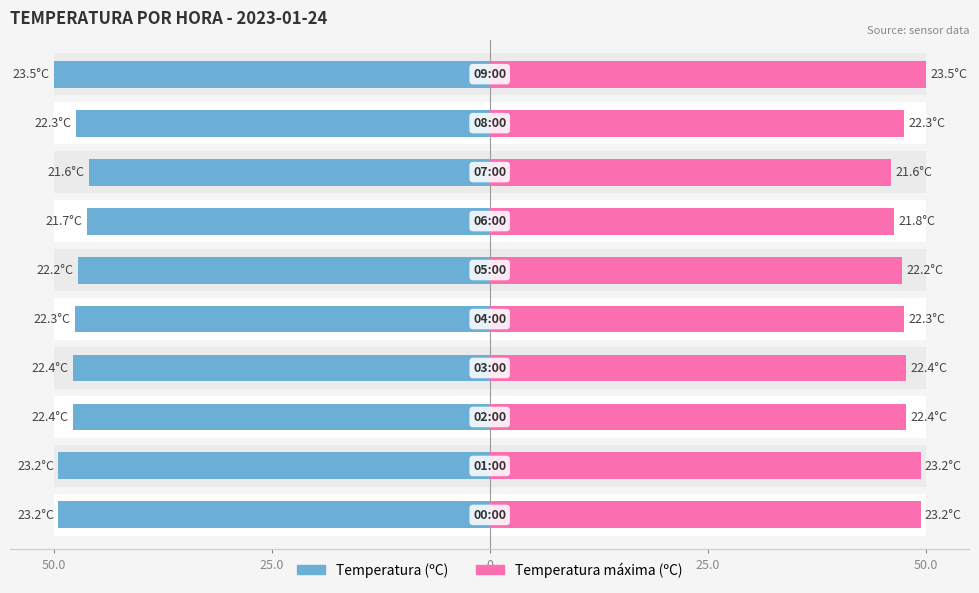

How many bars are there in total?

20